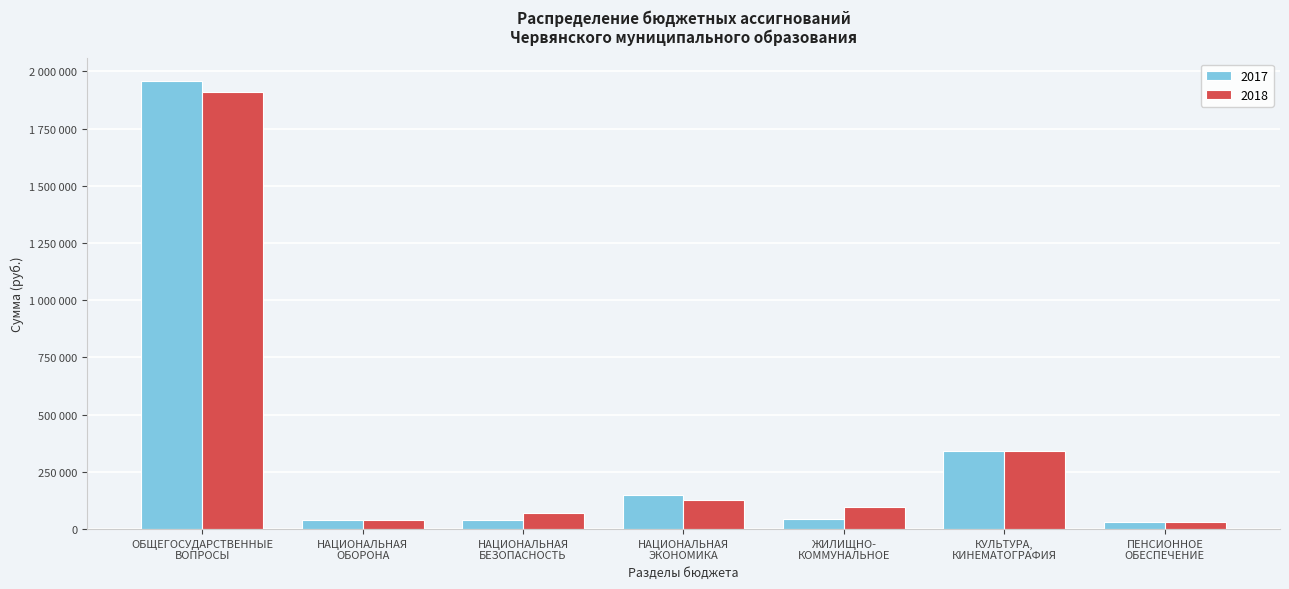

Are the bars horizontal?

No